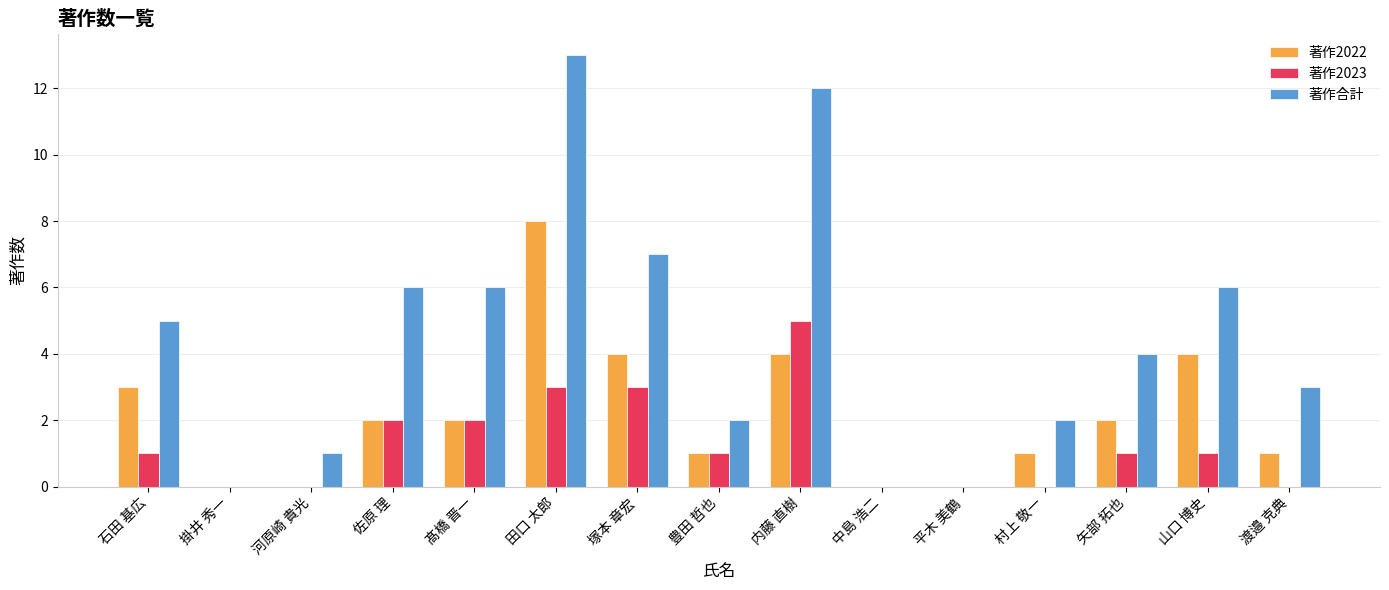

How many groups of bars are there?

15